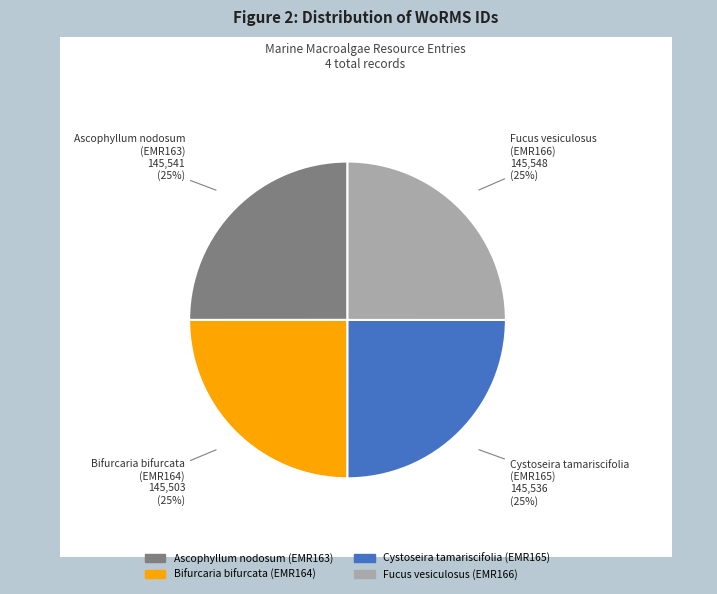

What is the ratio of the value at Ascophyllum nodosum (EMR163) to the value at Fucus vesiculosus (EMR166)?

1.0